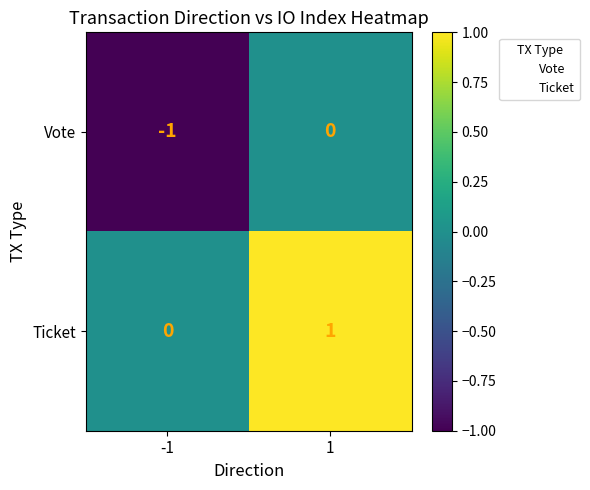

Is the value of Ticket at 1 greater than the value of Vote at -1?

Yes